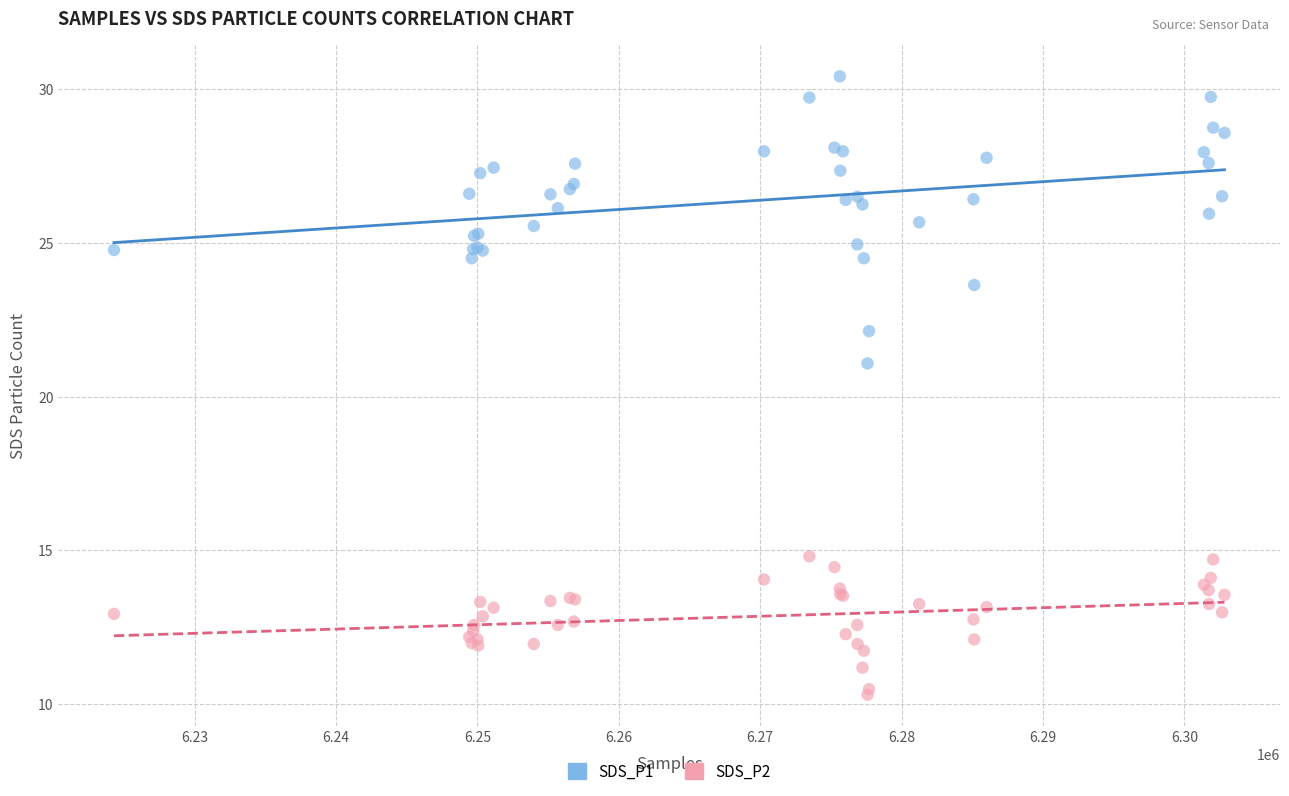

Across all series, what Y value is closest to 20?

21.1